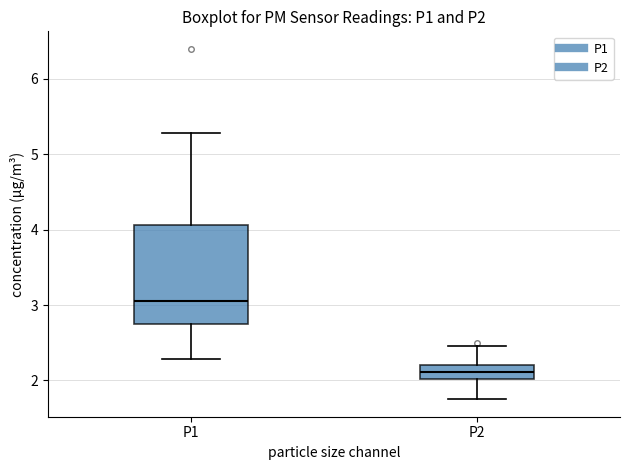

Reading left to right, read every box against the y-axis: the position of its median line, the range the box covers, and the ends of its whiskers. The values are not printed on the chart, so give them approximately, as read against the axis.

P1: median 3.1, box 2.7 to 4.1, whiskers 2.3 to 5.3
P2: median 2.1, box 2.0 to 2.2, whiskers 1.8 to 2.5